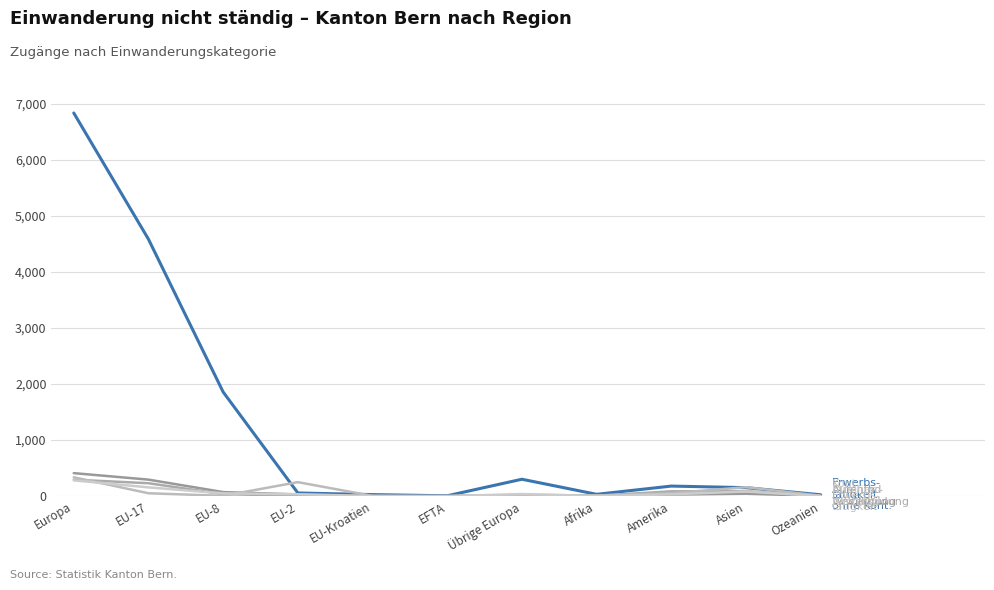

Does the chart have visible grid lines?

Yes